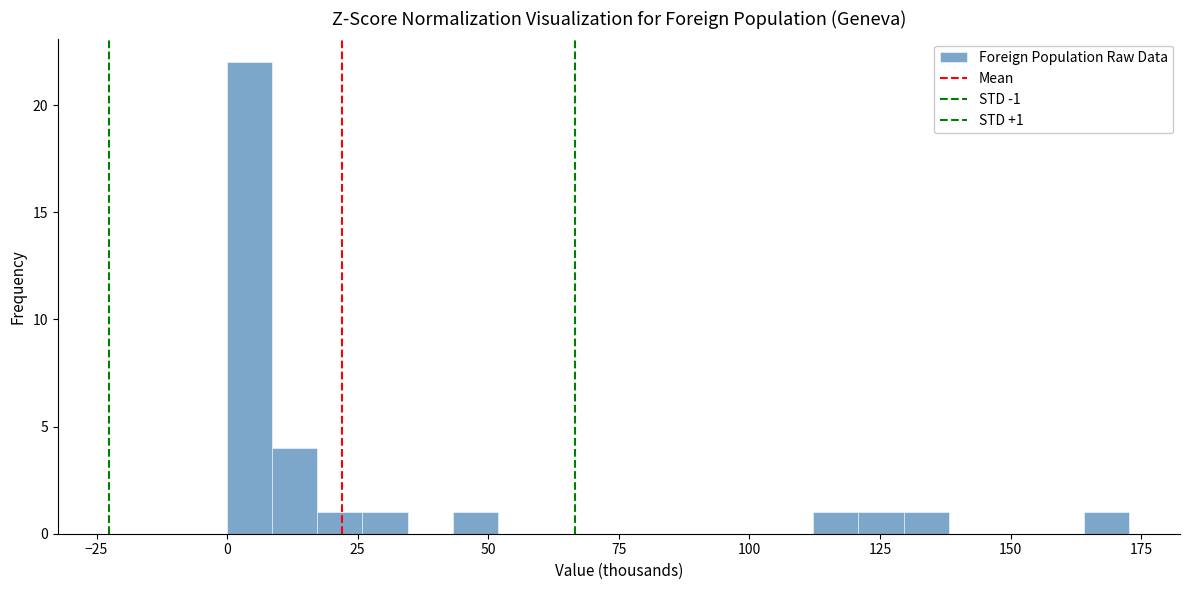

Read against the x-axis, roughly where is the centre of the tallest bar?

5